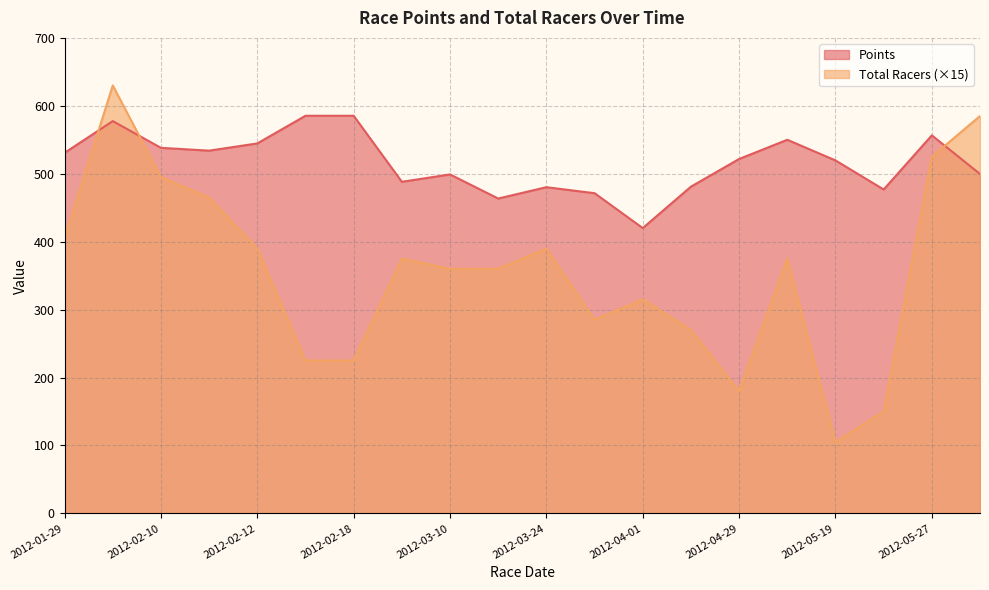

Which category has the highest value across all series?

2012-02-04